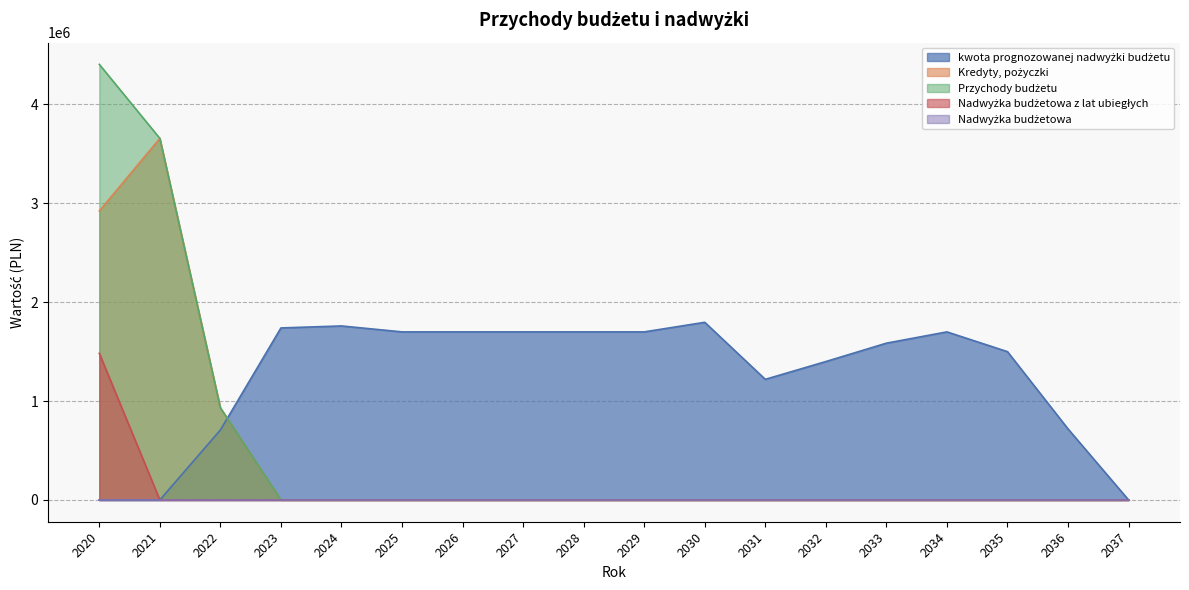

Is the value of kwota prognozowanej nadwyżki budżetu at 2026 greater than the value of Przychody budżetu at 2033?

Yes